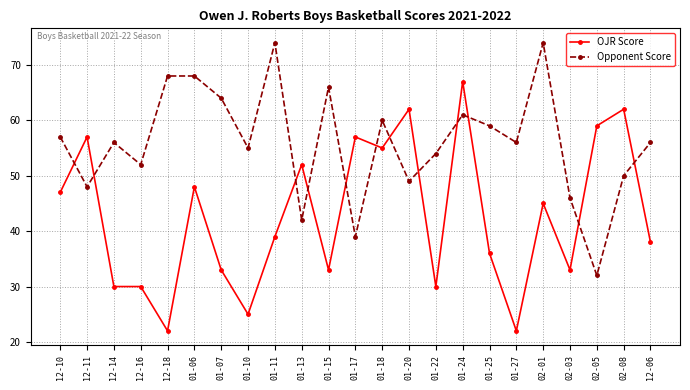

How many times do OJR Score and Opponent Score cross each other?

12